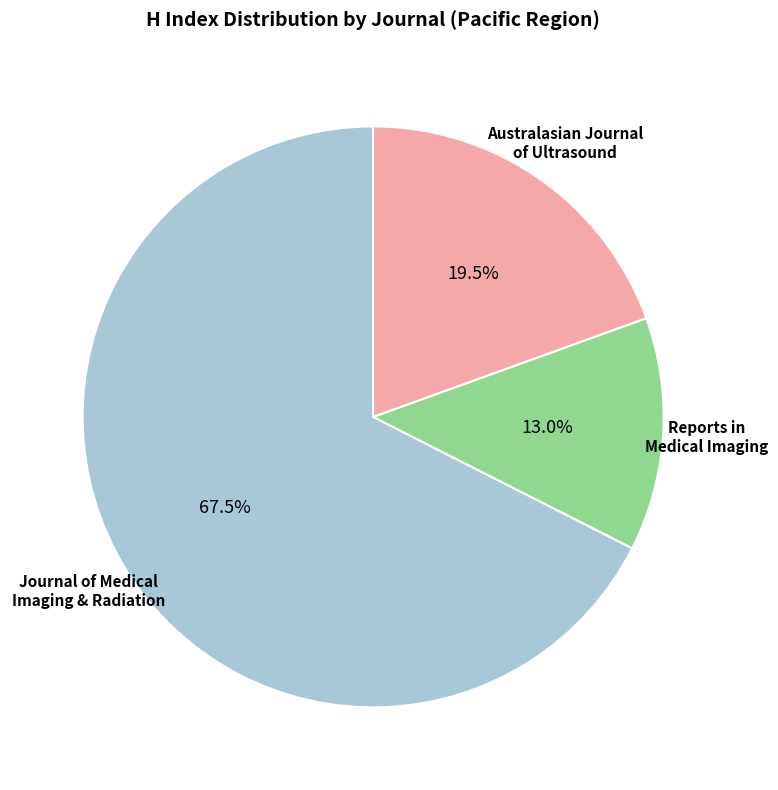

Does any single category account for the majority?

Yes